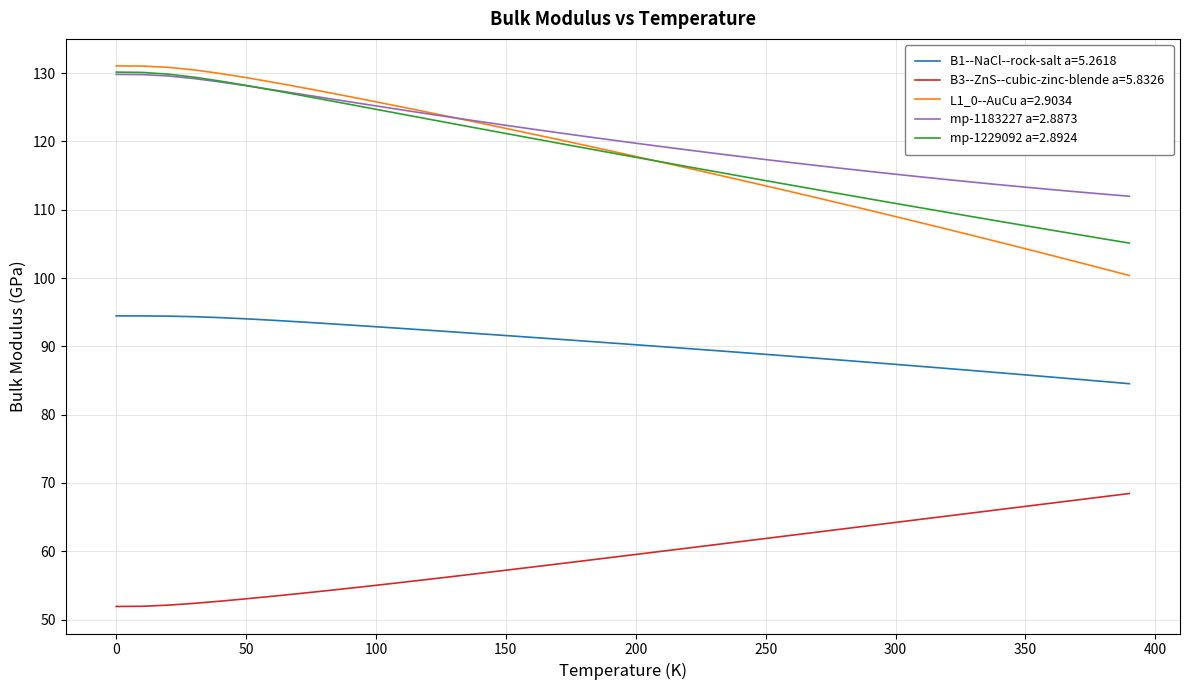

What is the sum of all B3--ZnS--cubic-zinc-blende a=5.8326 values?

2379.7